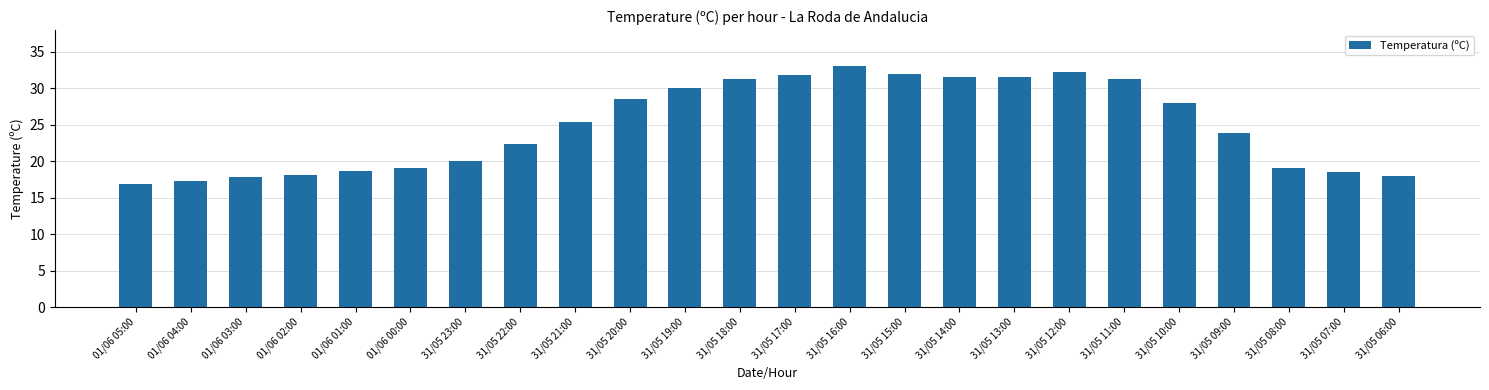

What is the value of the 11th bar from the left?

30.0